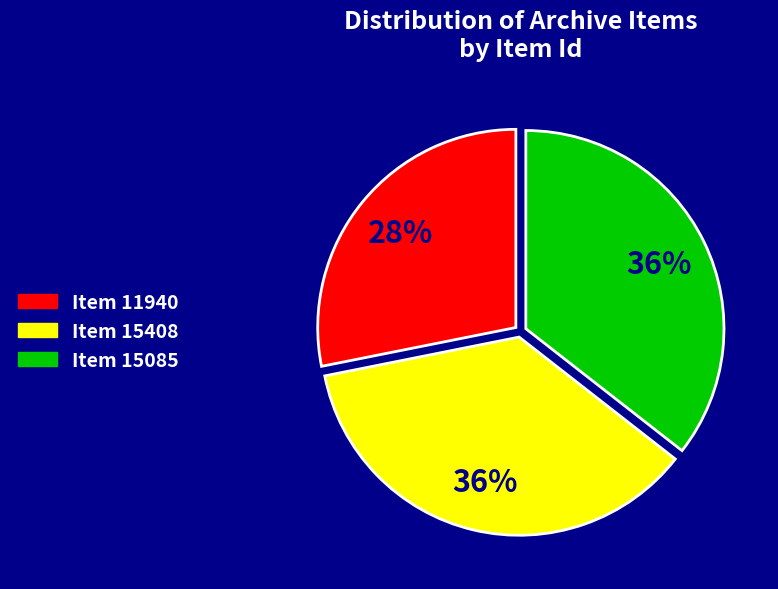

How many slices are in this pie chart?

3